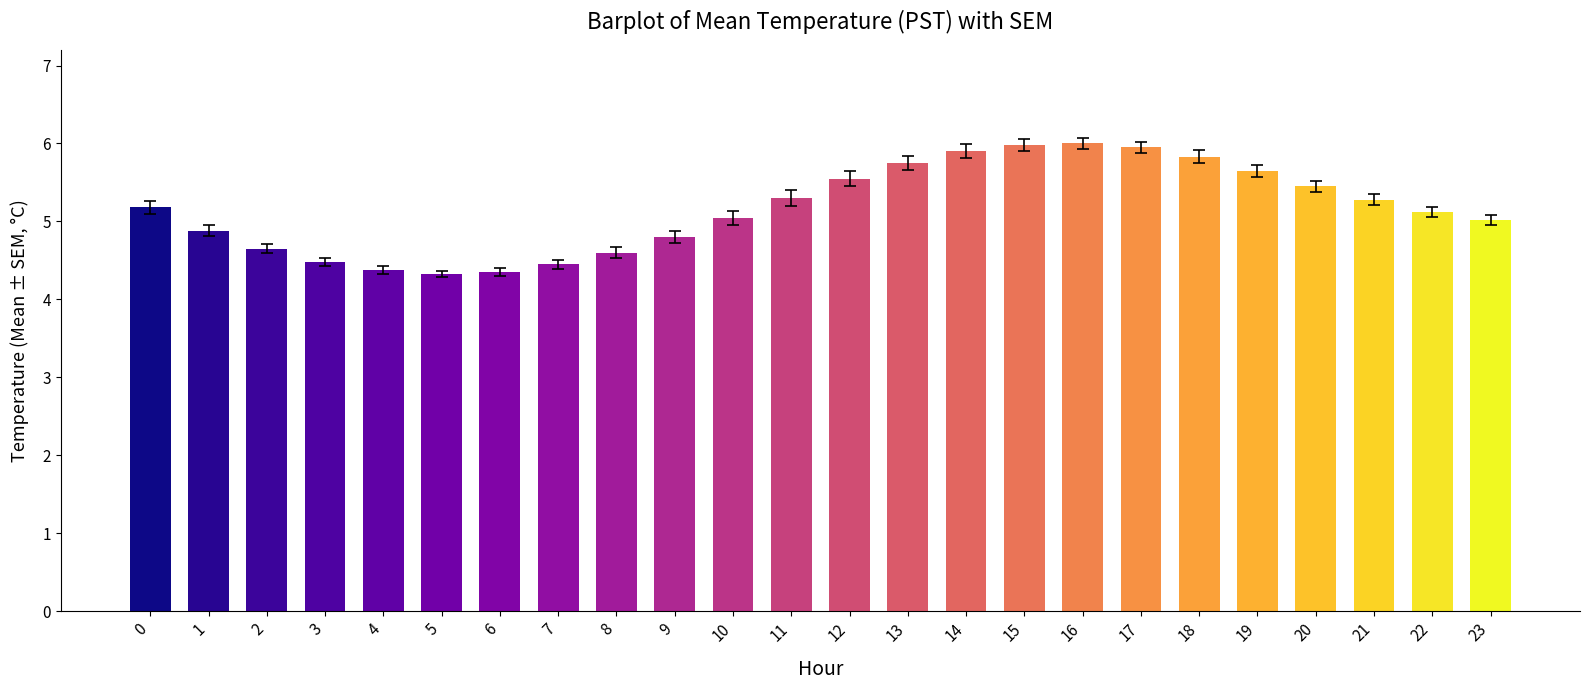

What is the change in value from 7 to 23?

+0.6